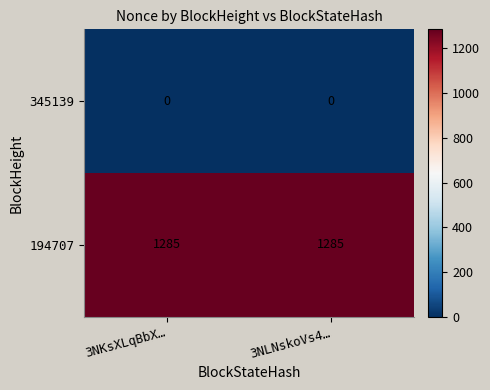

What is the total value across all series at 3NKsXLqBbX…?

1285